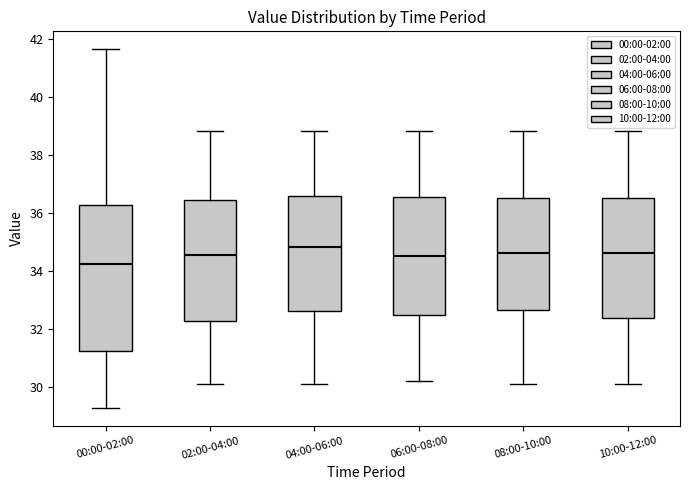

Reading left to right, transcribe this box plot: for each box, give where its median line is, the range the box spans, and where its two whiskers end, as read against the y-axis. The values are not printed on the chart, so give them approximately, as read against the axis.

00:00-02:00: median 34.2, box 31.2 to 36.2, whiskers 29.2 to 41.6
02:00-04:00: median 34.6, box 32.2 to 36.4, whiskers 30.2 to 38.8
04:00-06:00: median 34.8, box 32.6 to 36.6, whiskers 30.2 to 38.8
06:00-08:00: median 34.6, box 32.4 to 36.6, whiskers 30.2 to 38.8
08:00-10:00: median 34.6, box 32.6 to 36.6, whiskers 30.2 to 38.8
10:00-12:00: median 34.6, box 32.4 to 36.6, whiskers 30.2 to 38.8